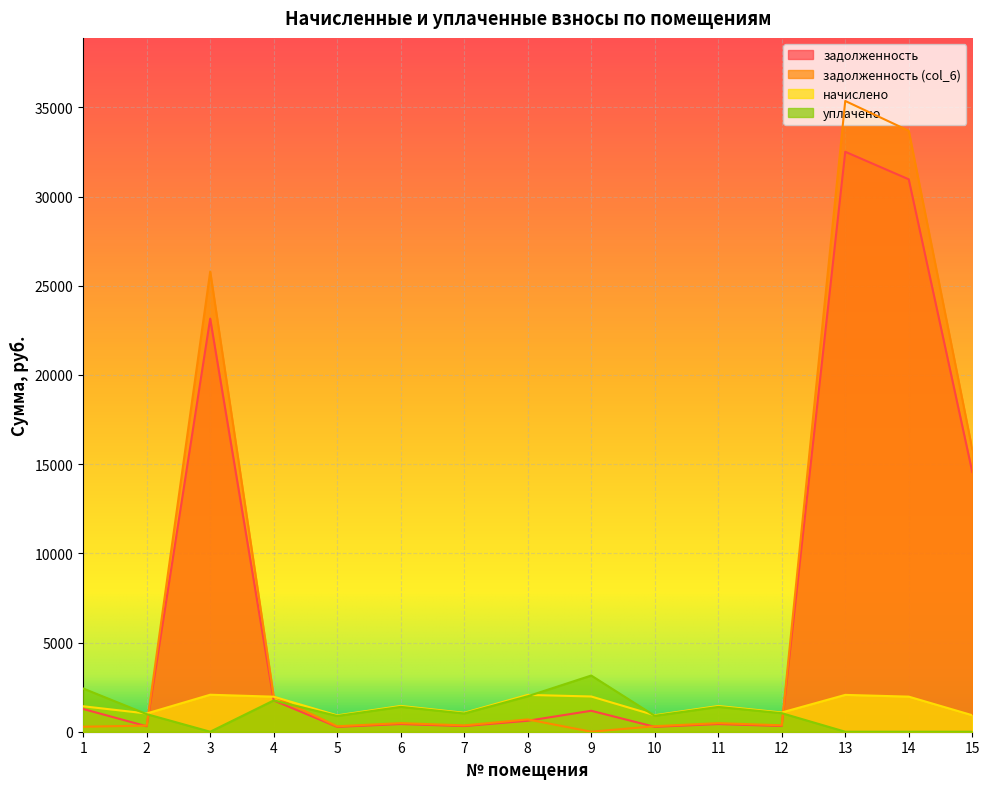

Reading right to left, transcribe all the data shown in this chart.

задолженность: 15=14565.5	14=30968.6	13=32512.6	12=320.7	11=429.0	10=274.9	9=1174.5	8=613.9	7=315.7	6=429.8	5=272.4	4=1754.4	3=23158.5	2=304.1	1=1273.9
задолженность (col_6): 15=15837.5	14=33690.4	13=35361.1	12=359.6	11=481.0	10=308.2	9=0.0	8=689.5	7=354.0	6=481.9	5=305.4	4=1977.9	3=25799.3	2=340.9	1=280.4
начислено: 15=924.7	14=1967.0	13=2065.1	12=1078.8	11=1443.0	10=924.7	9=1975.4	8=2065.1	7=1062.0	6=1445.8	5=916.3	4=1964.2	3=2073.5	2=1022.7	1=1426.2
уплачено: 15=0.0	14=0.0	13=0.0	12=1039.9	11=1391.0	10=891.3	9=3149.9	8=1987.9	7=1023.7	6=1393.7	5=883.2	4=1754.4	3=0.0	2=985.9	1=2422.8